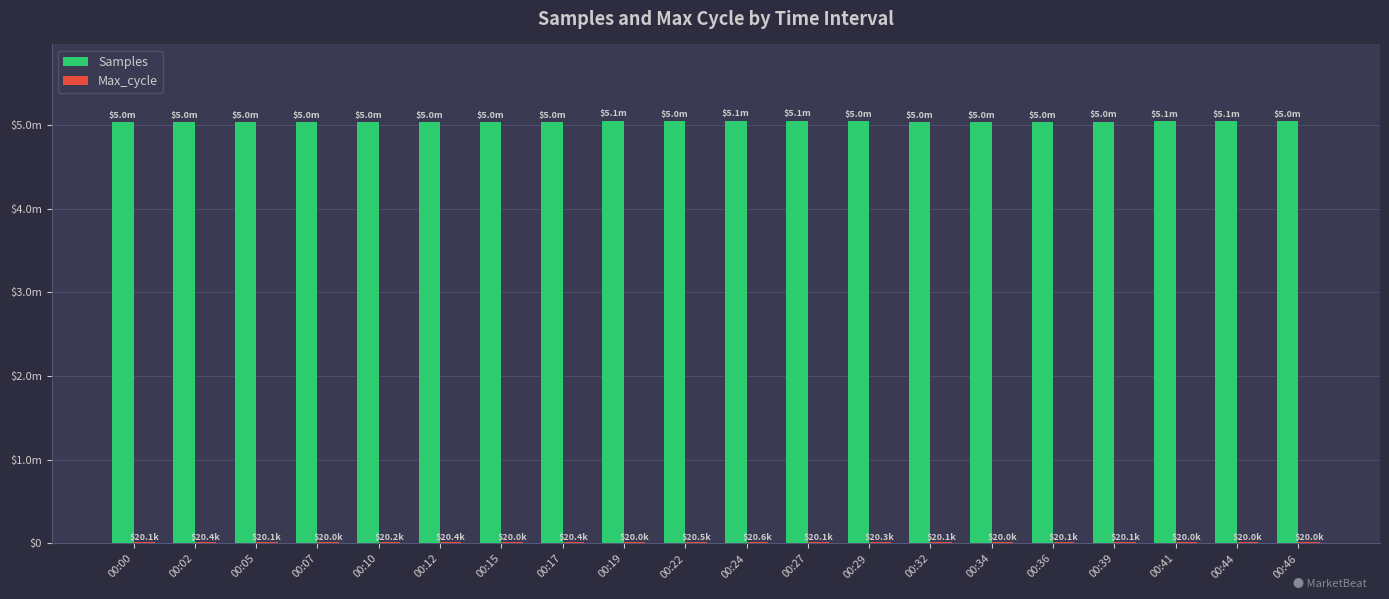

Which category has the lowest value across all series?

00:46